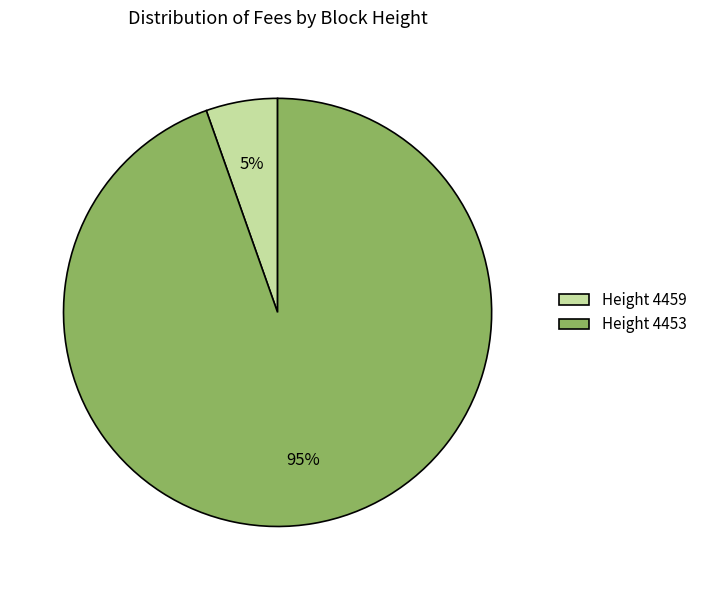

Which category has the smallest portion of the pie?

Height 4459